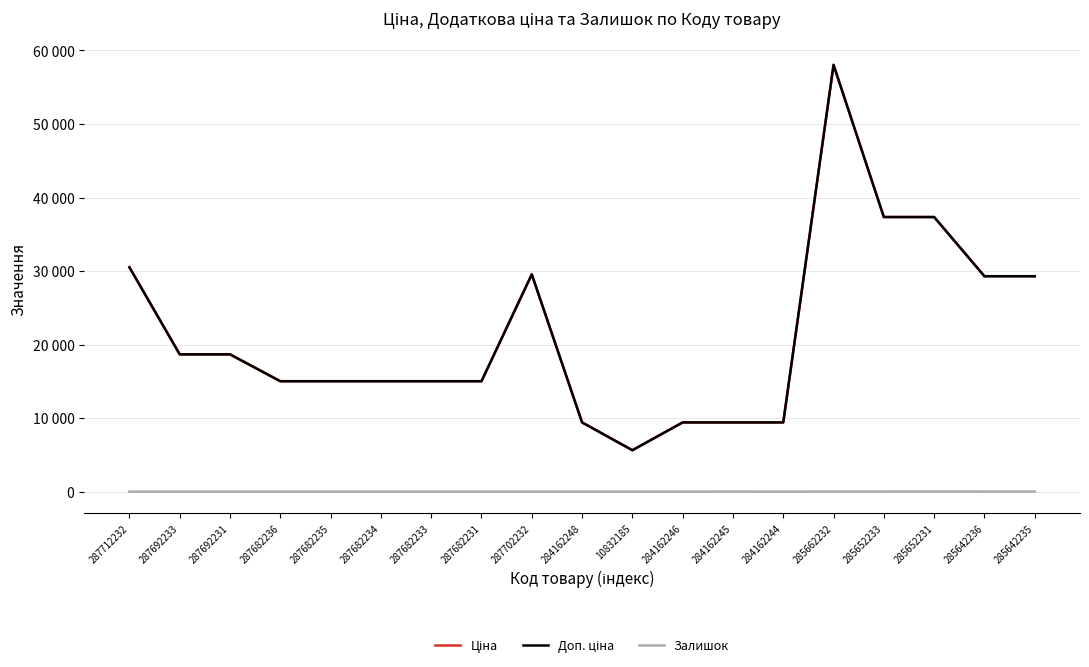

At which category does the chart reach its peak across all series?

285662232